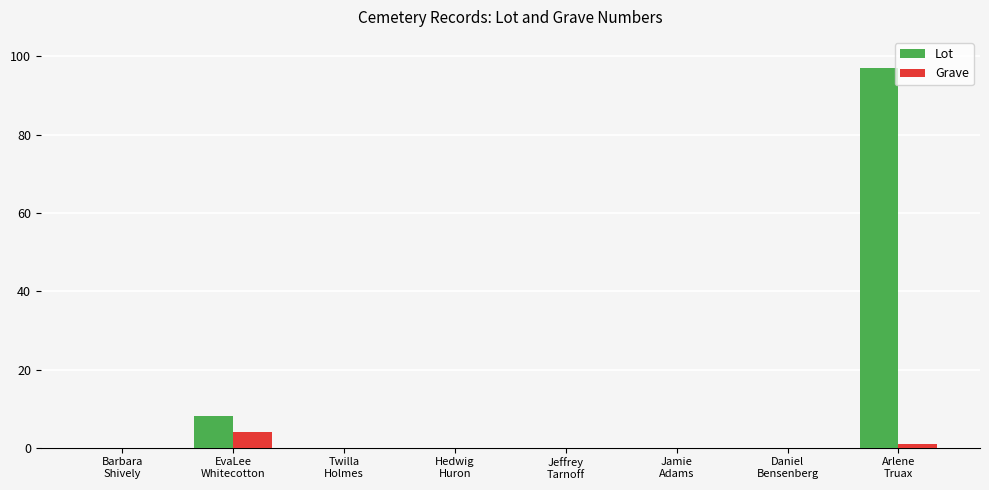

Which series has the largest total across all categories?

Lot